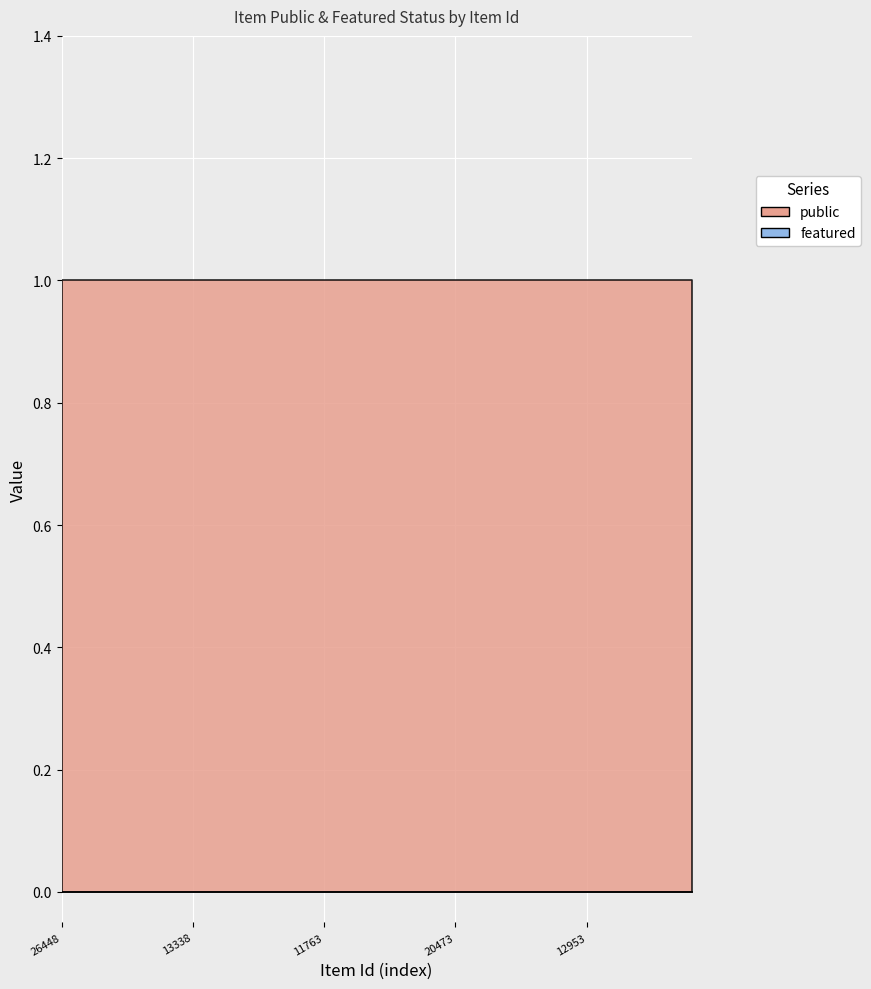

Is it true that featured equals 0 at 20473?

True